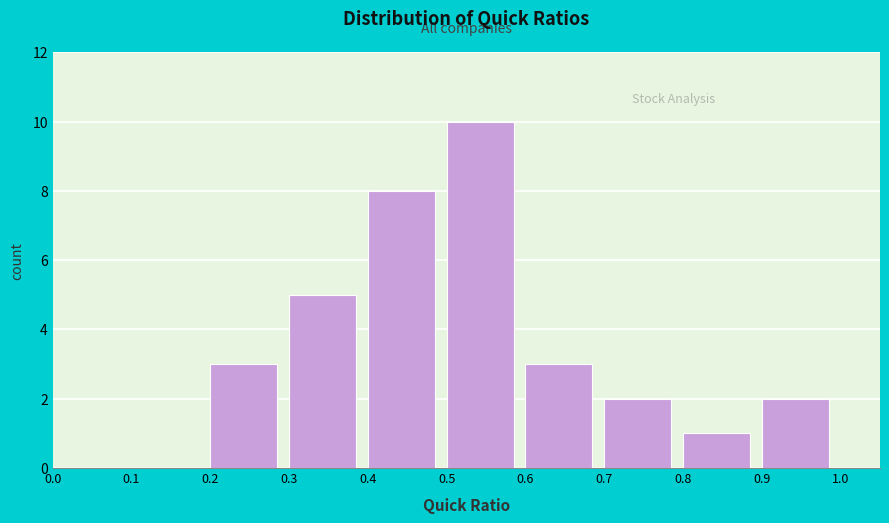

Reading left to right, list every bar in this chart as the range it spans on the x-axis followed by its height. The values are not printed on the chart, so give them approximately, as read against the axis.

0.0 to 0.1: 0
0.1 to 0.2: 0
0.2 to 0.3: 3
0.3 to 0.4: 5
0.4 to 0.5: 8
0.5 to 0.6: 10
0.6 to 0.7: 3
0.7 to 0.8: 2
0.8 to 0.9: 1
0.9 to 1.0: 2